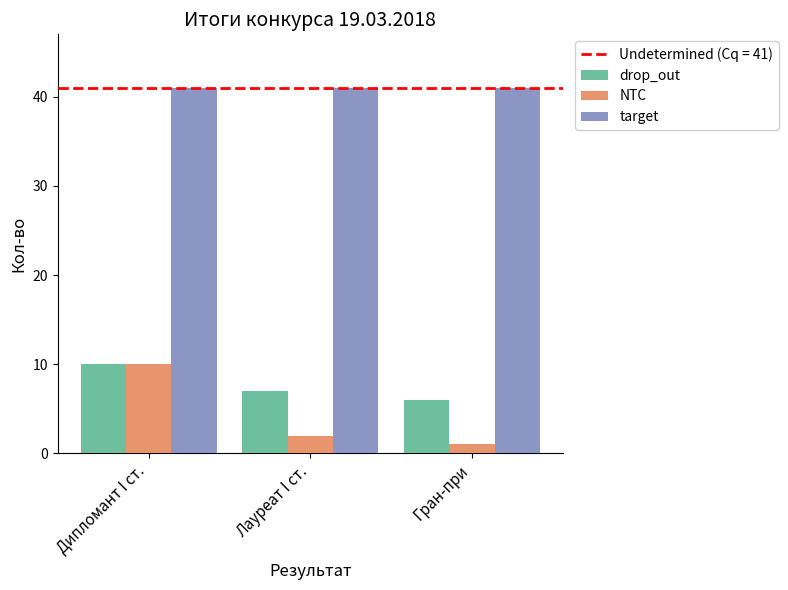

Is the value of NTC at Гран-при greater than the value of drop_out at Лауреат I ст.?

No